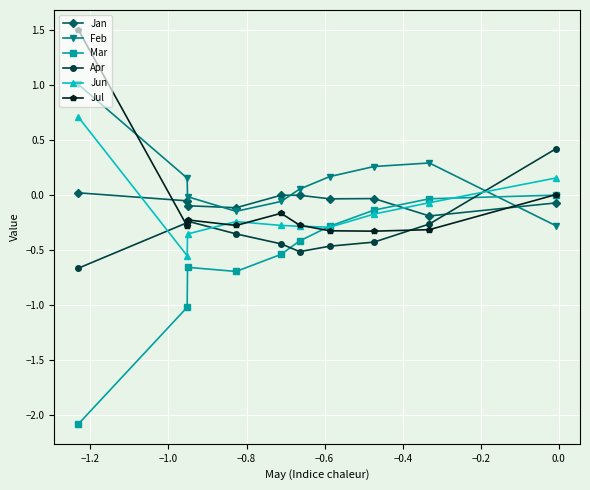

How many intersections are there between Feb and Apr?

1